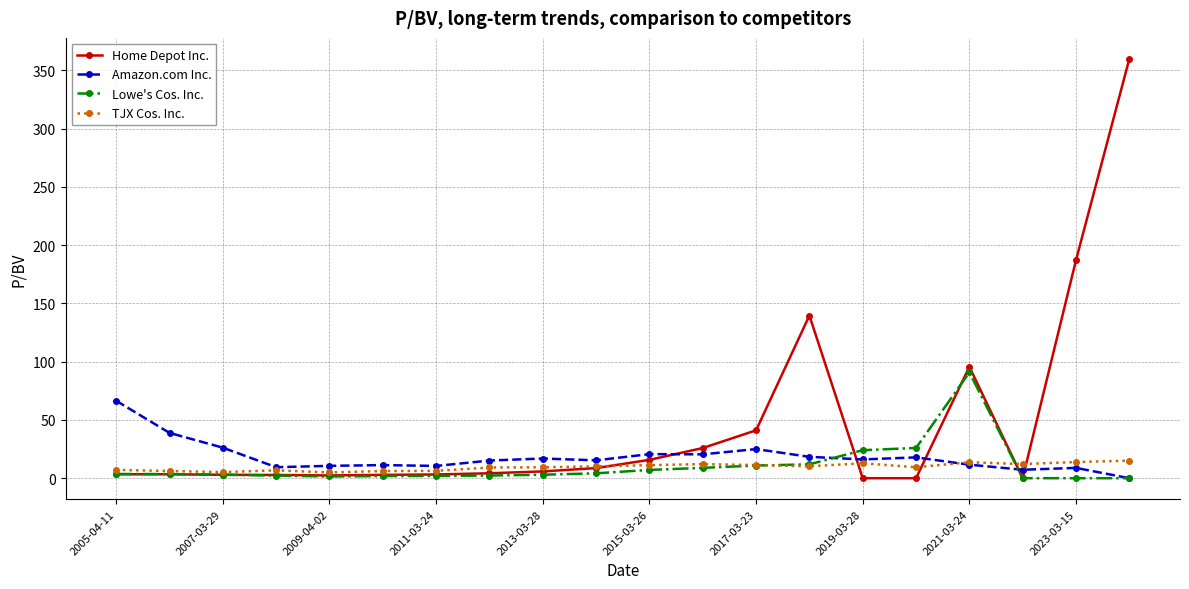

What is the greatest value displayed?

359.8